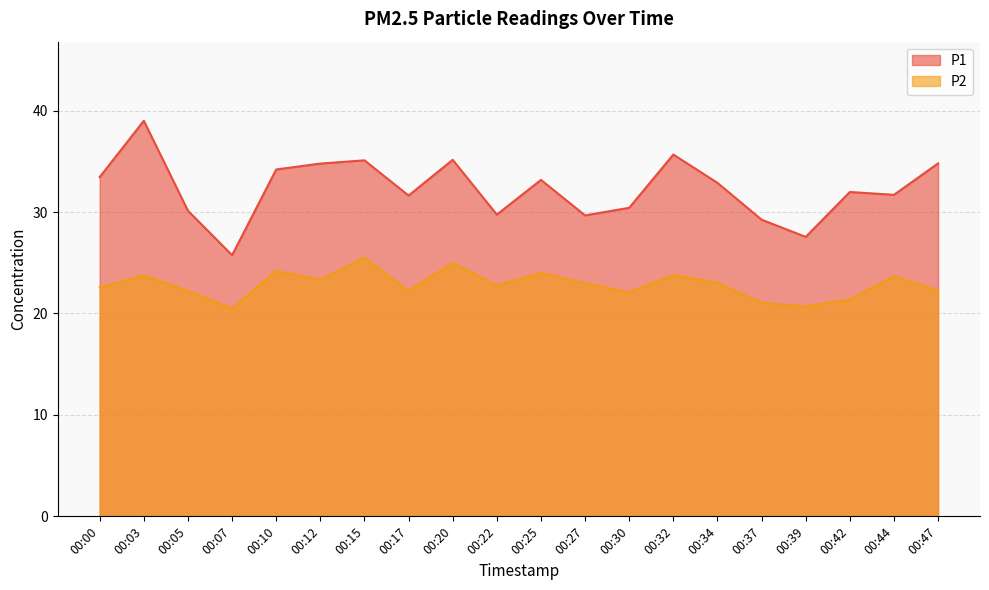

What is the maximum value for P2?

25.5